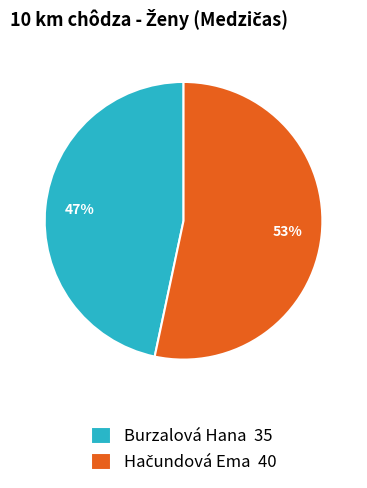

Which slice is the smallest?

Burzalová Hana